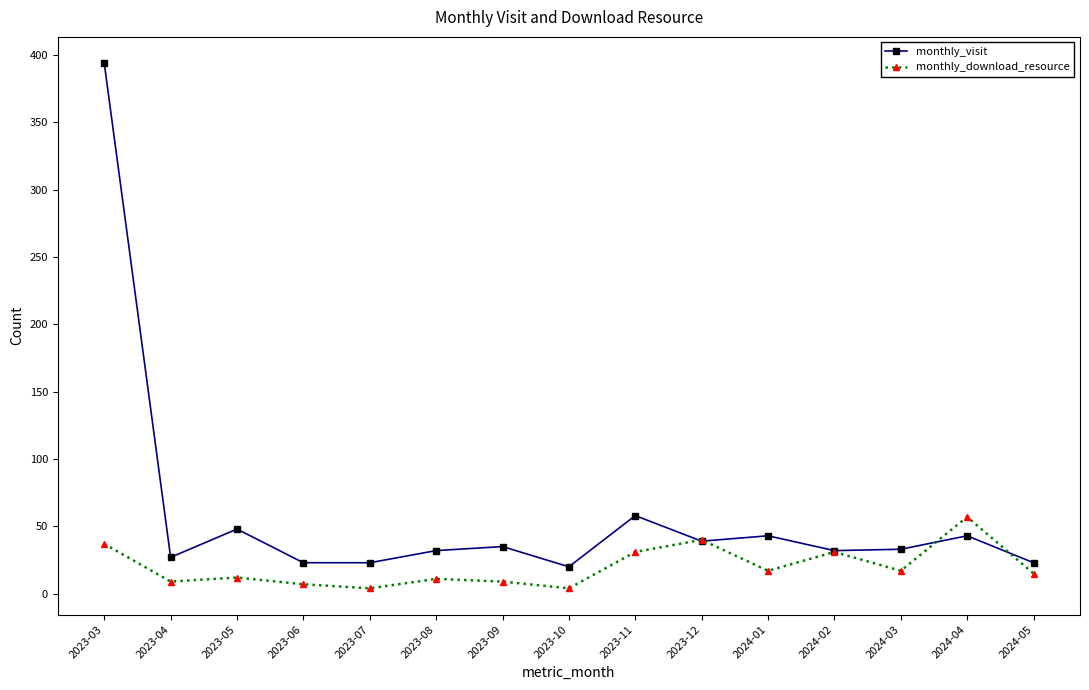

Rank the series by their maximum value, from lowest to highest.

monthly_download_resource, monthly_visit